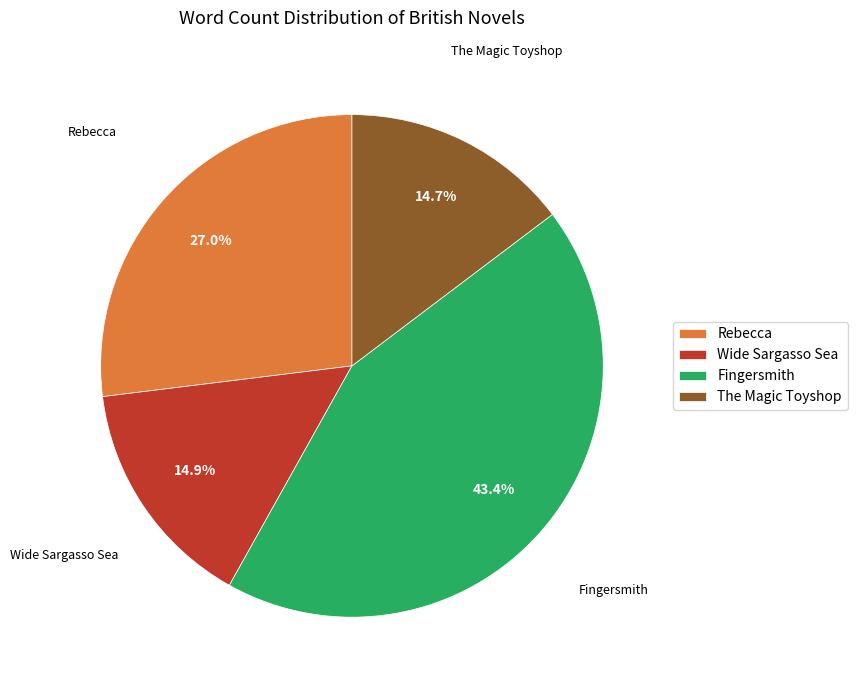

Between Rebecca and The Magic Toyshop, which is larger?

Rebecca